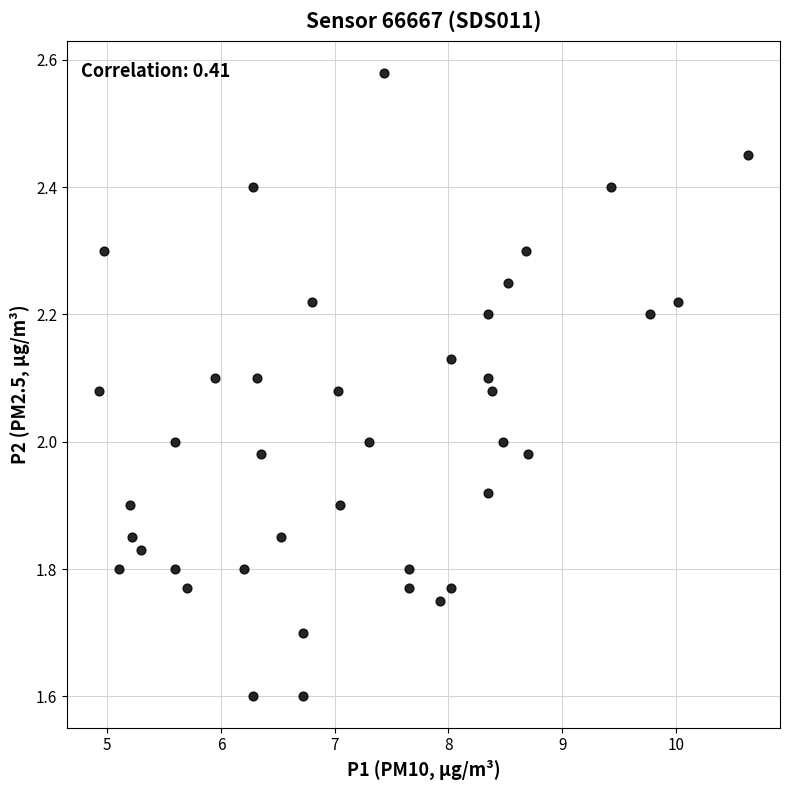

What is the range of X values (max minus min)?

5.7